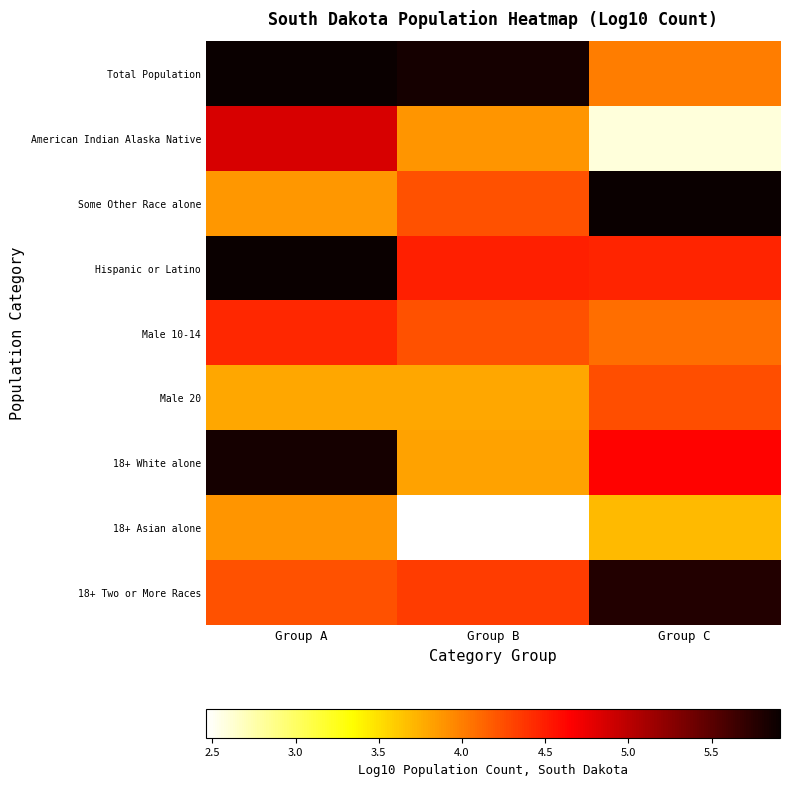

At Group A, list the series in order from largest to smallest.

Total Population, Hispanic or Latino, 18+ White alone, American Indian Alaska Native, Male 10-14, 18+ Two or More Races, 18+ Asian alone, Some Other Race alone, Male 20